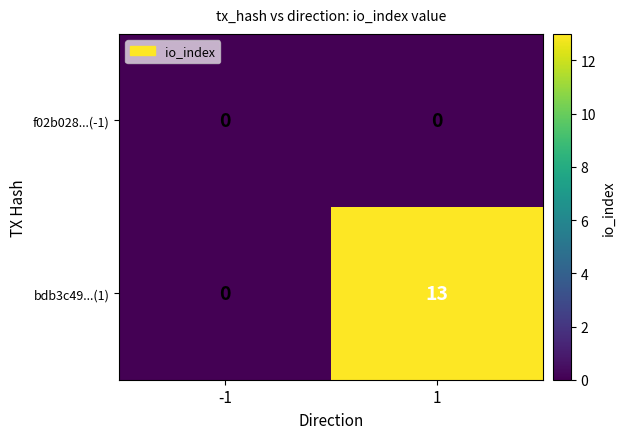

What is the maximum value shown in the chart?

13